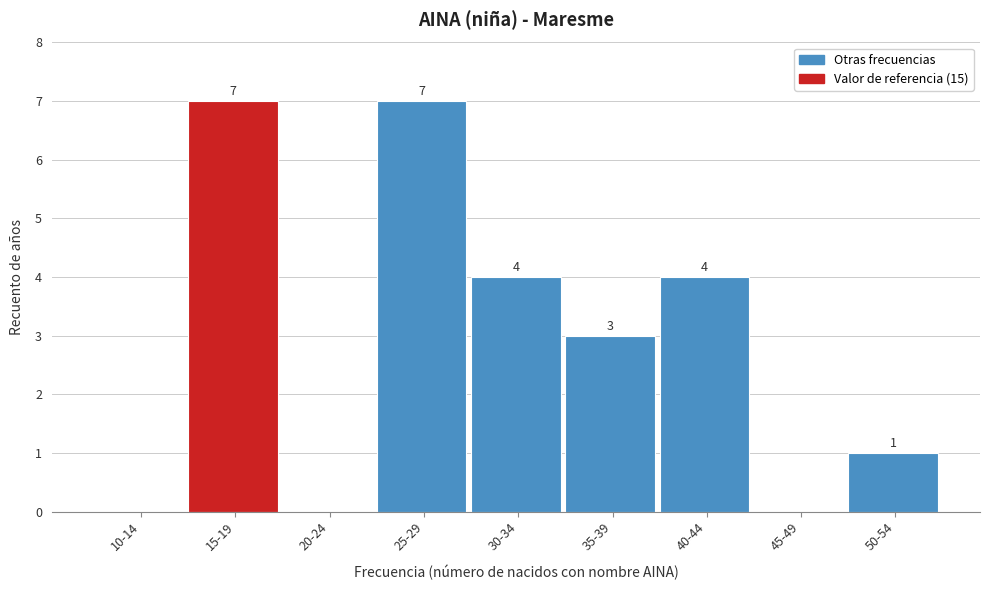

Reading left to right, what are all the values shown in this chart?

10-14=0	15-19=7	20-24=0	25-29=7	30-34=4	35-39=3	40-44=4	45-49=0	50-54=1